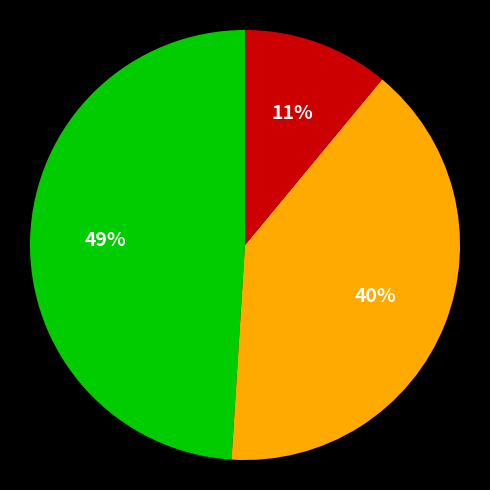

To the nearest percent, what is the average slice percentage?

33%